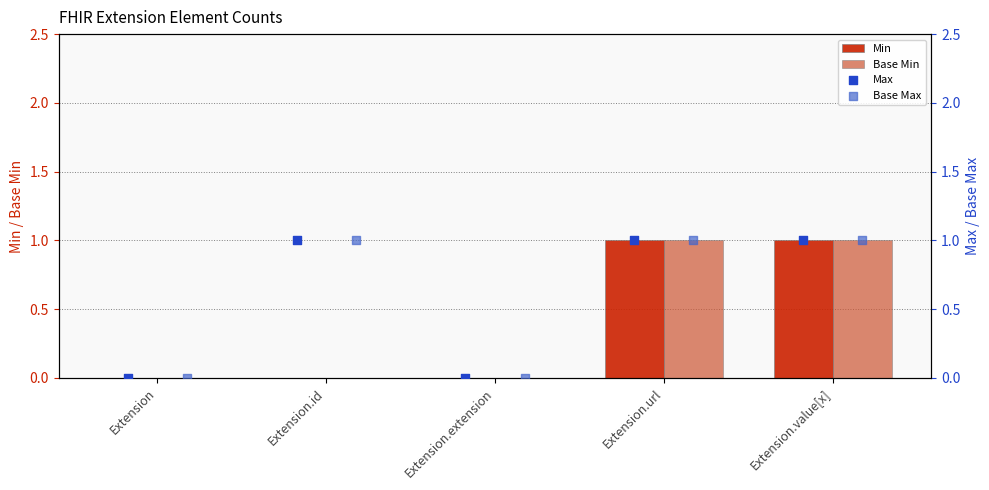

At how many categories does at least one series exceed 0?

3